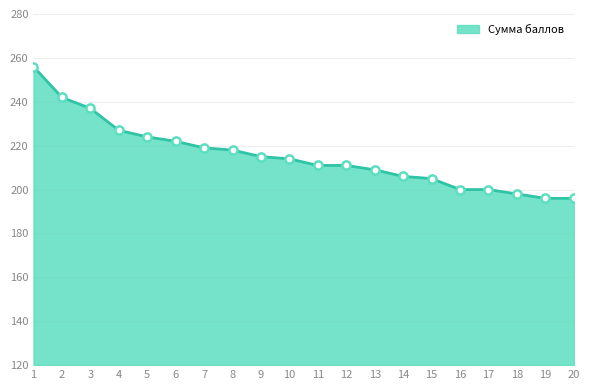

Between 8 and 16, which is larger?

8